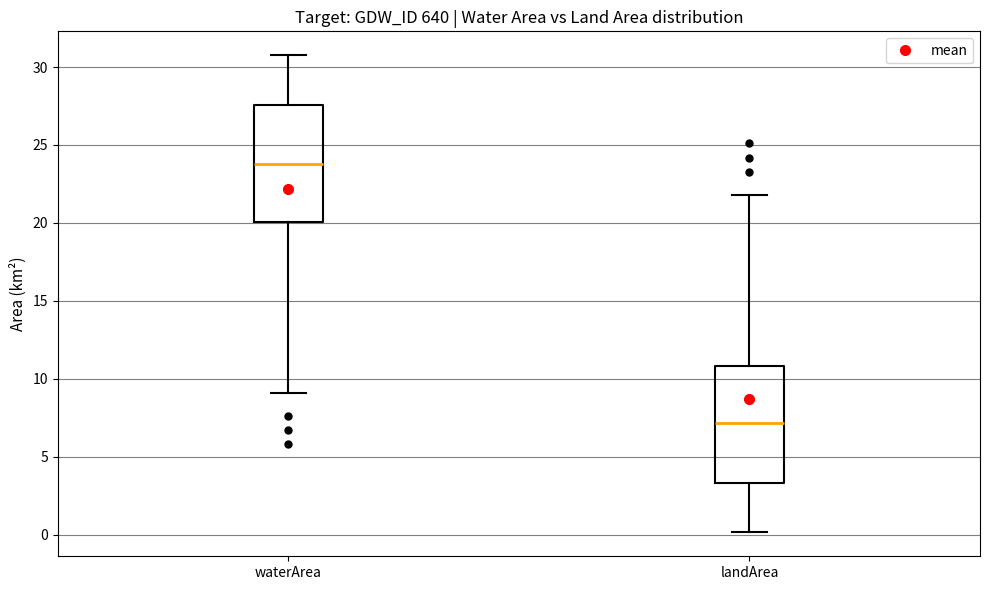

Which box's median line is the highest?

waterArea